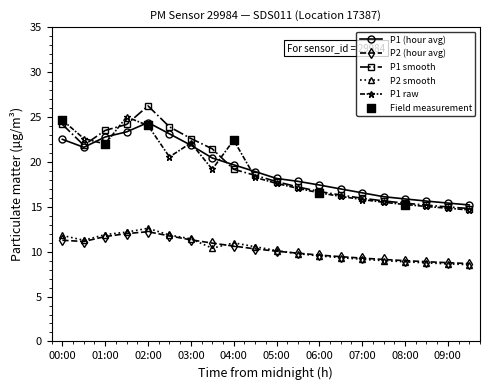

What is the maximum value for P2 (hour avg)?

12.2